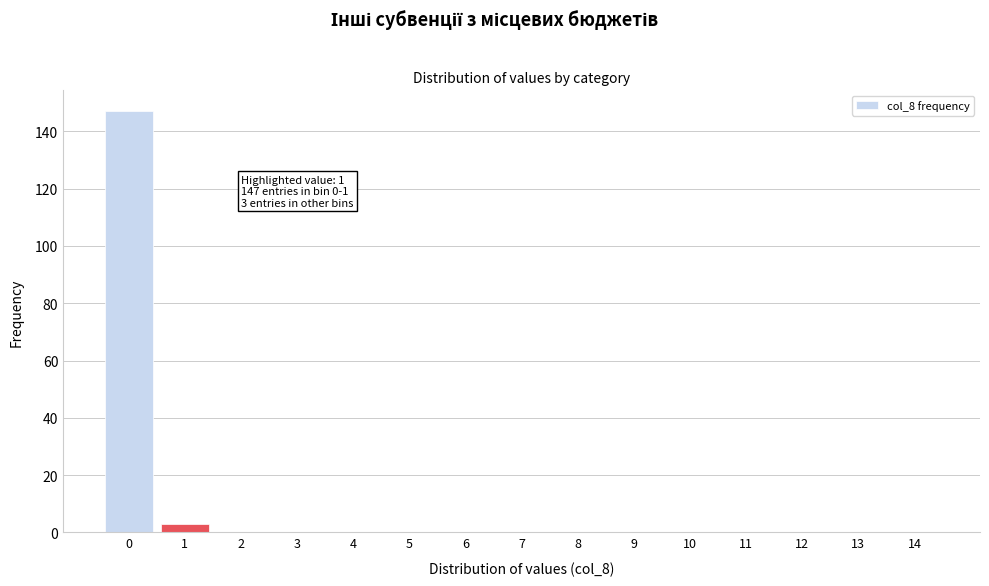

Reading left to right, transcribe all the data shown in this chart.

0=147	1=3	2=0	3=0	4=0	5=0	6=0	7=0	8=0	9=0	10=0	11=0	12=0	13=0	14=0